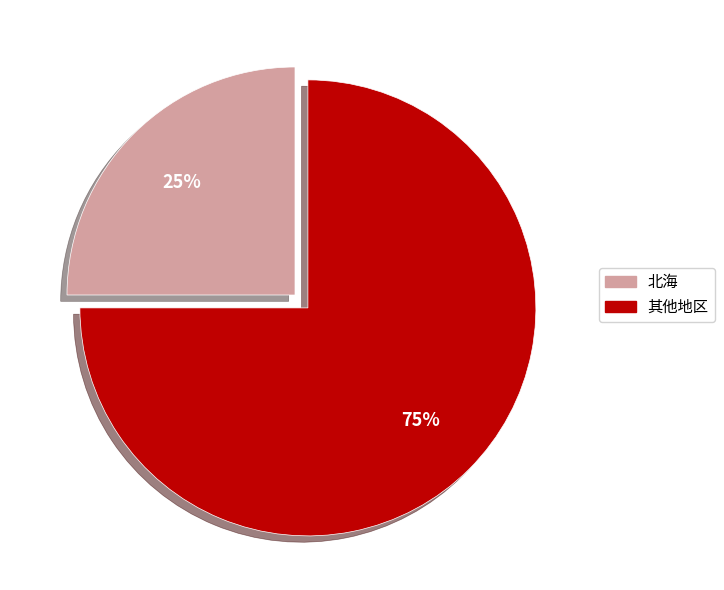

Is there a majority slice in this chart?

Yes